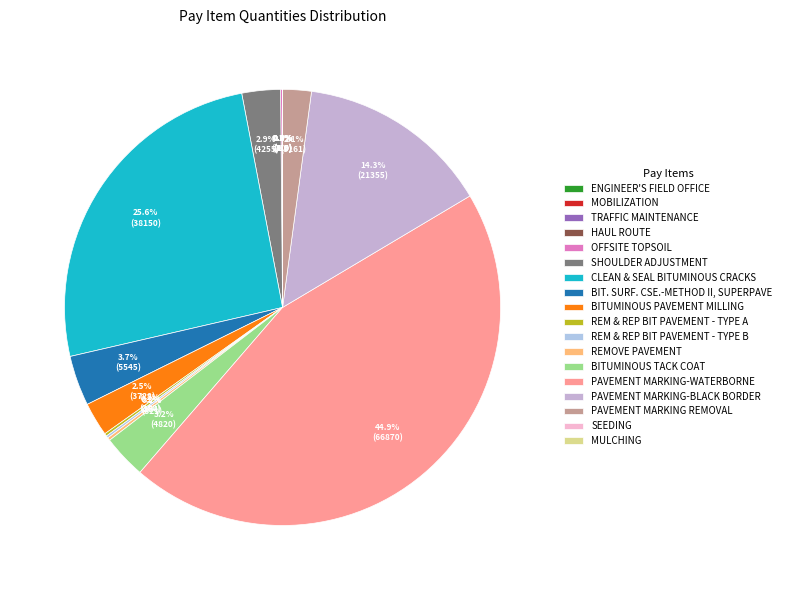

Is there a majority slice in this chart?

No